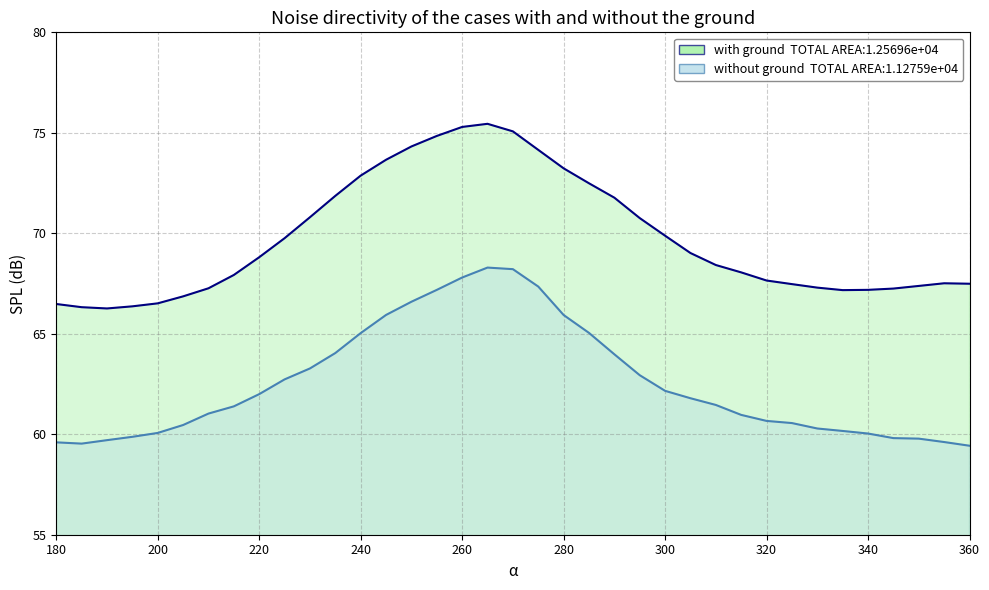

What are all the series names shown in the legend?

with ground, without ground